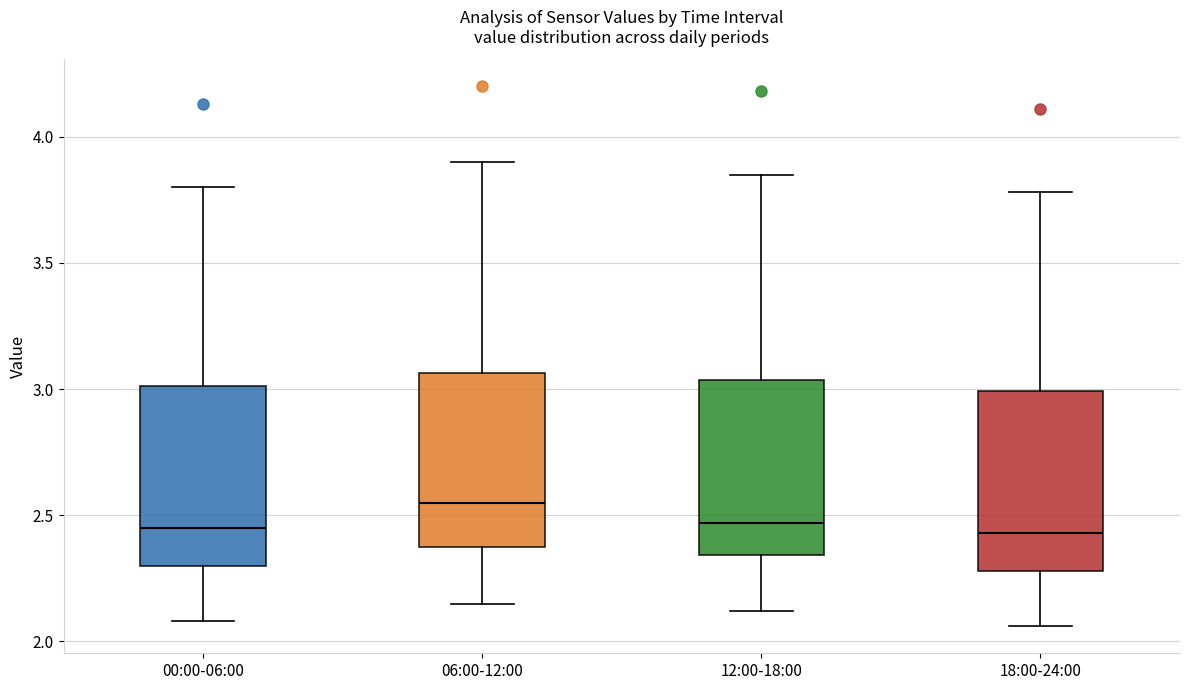

Where does the median line of the box for 00:00-06:00 sit on the y-axis? The values are not printed on the chart, so give them approximately, as read against the axis.

2.45